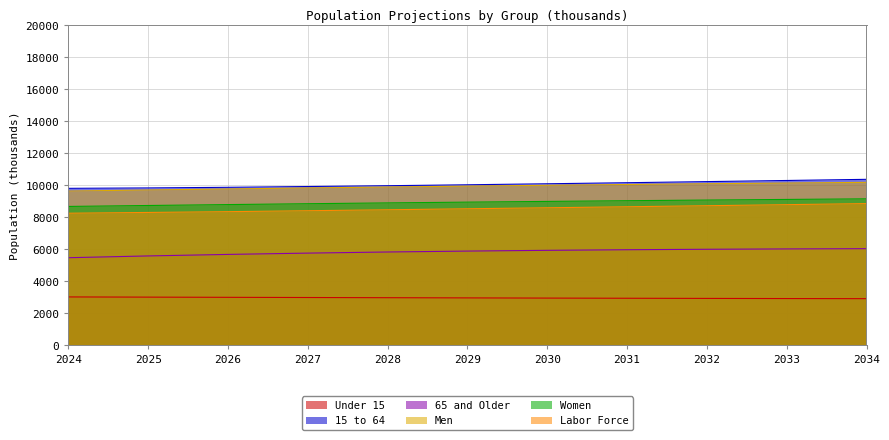

Does the chart display data point markers on the line(s)?

No